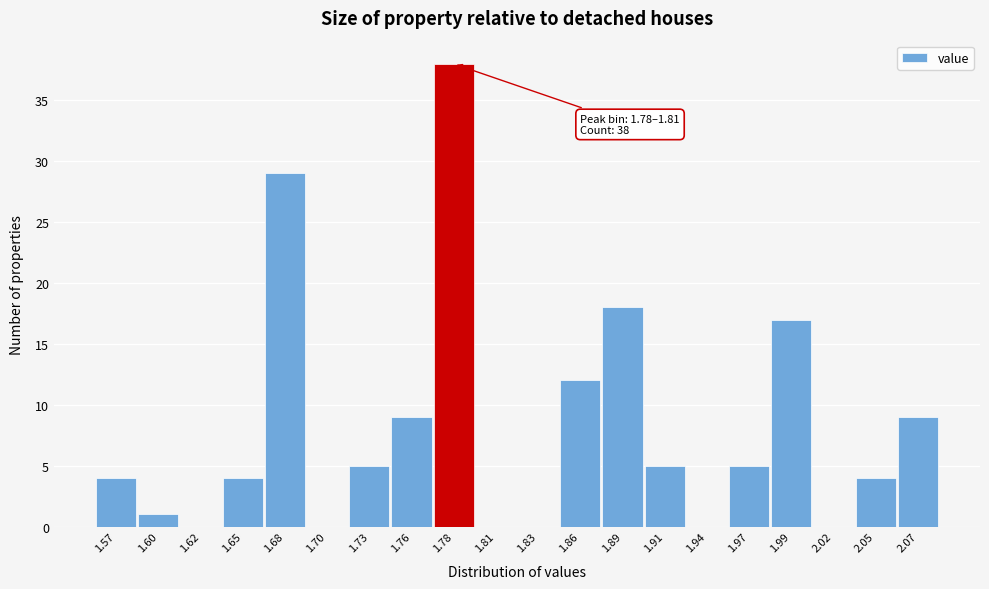

Reading right to left, transcribe all the data shown in this chart.

2.07=9	2.05=4	2.02=0	1.99=17	1.97=5	1.94=0	1.91=5	1.89=18	1.86=12	1.83=0	1.81=0	1.78=38	1.76=9	1.73=5	1.70=0	1.68=29	1.65=4	1.62=0	1.60=1	1.57=4